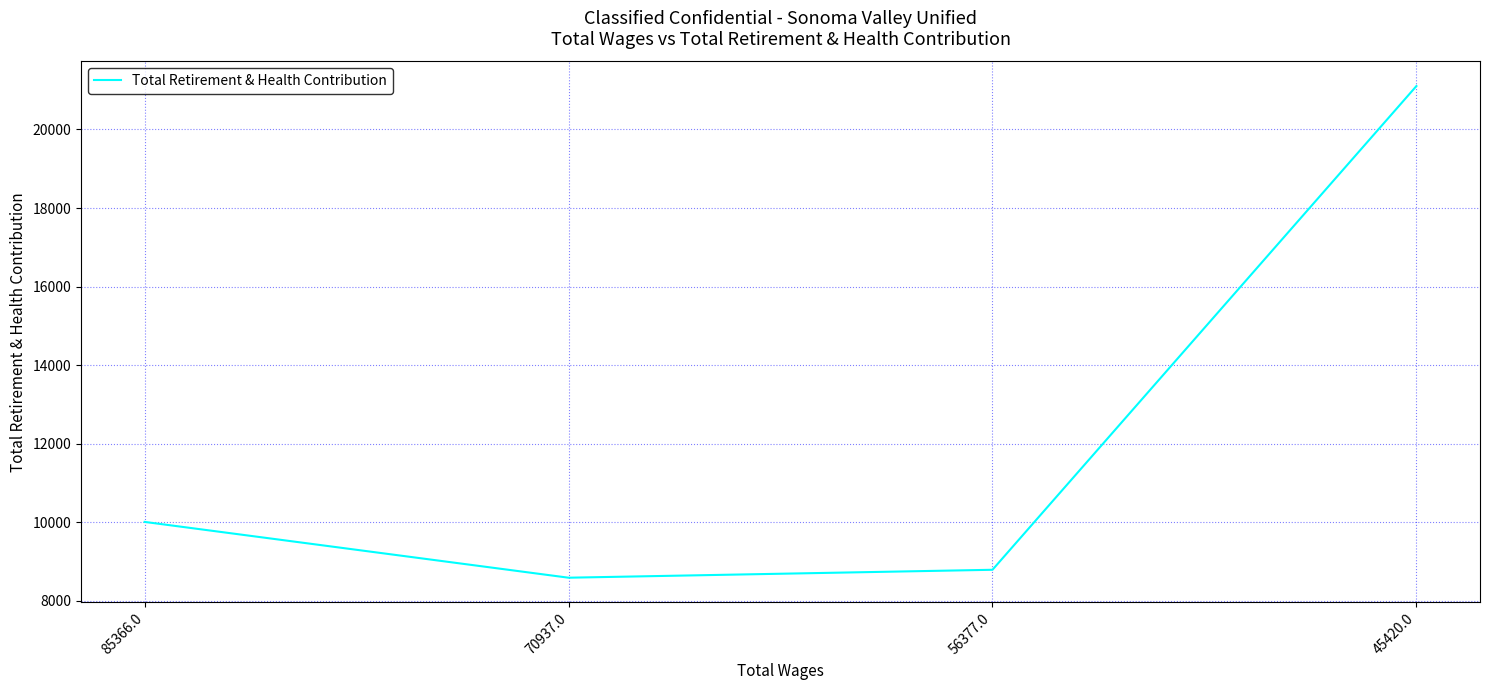

Is this an area chart (filled region under the line)?

No